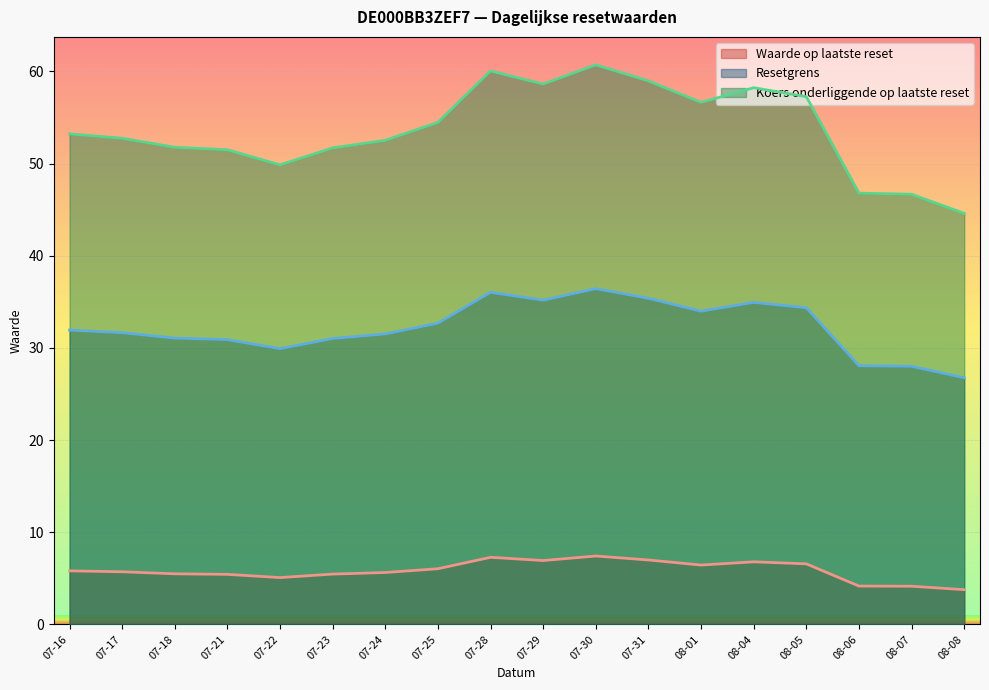

What is the approximate value of Waarde op laatste reset at 08-06?

4.2